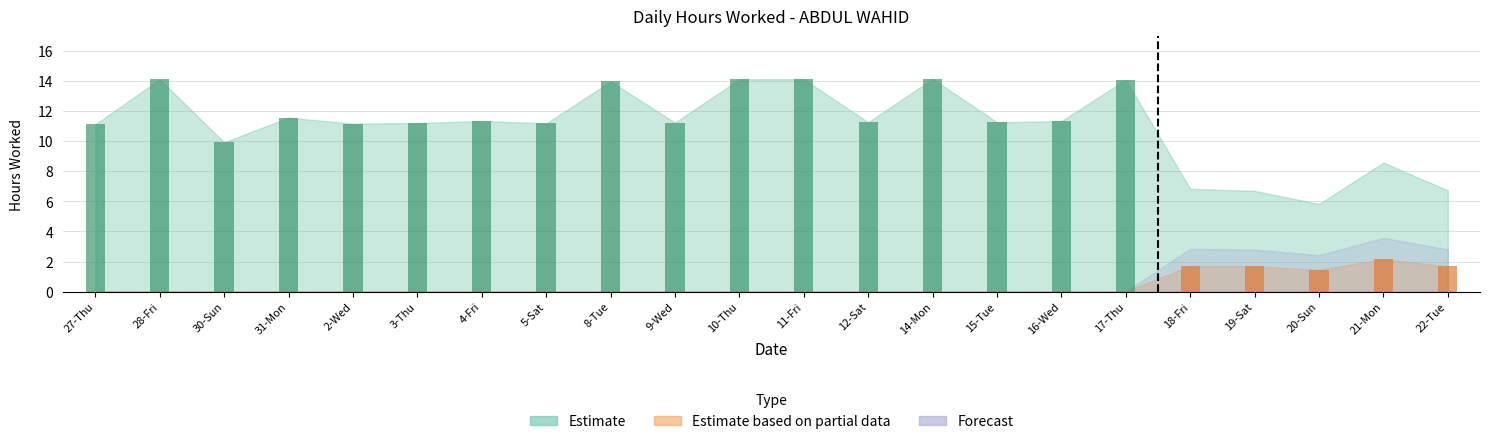

What is the spread (max minus min) of values at 27-Thu?

11.1